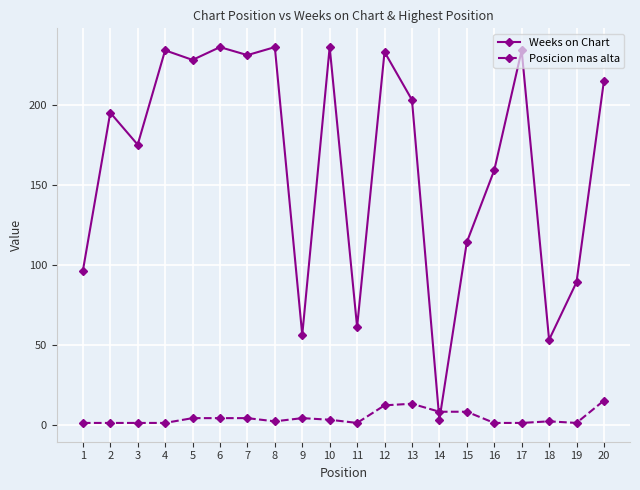

At 12, list the series in order from largest to smallest.

Weeks on Chart, Posicion mas alta